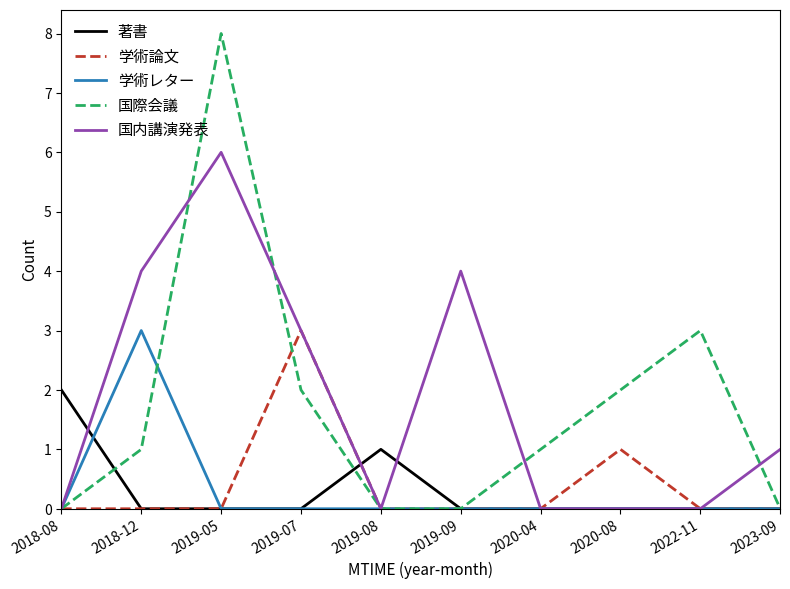

Which series changed the most between 2019-05 and 2019-07?

国際会議